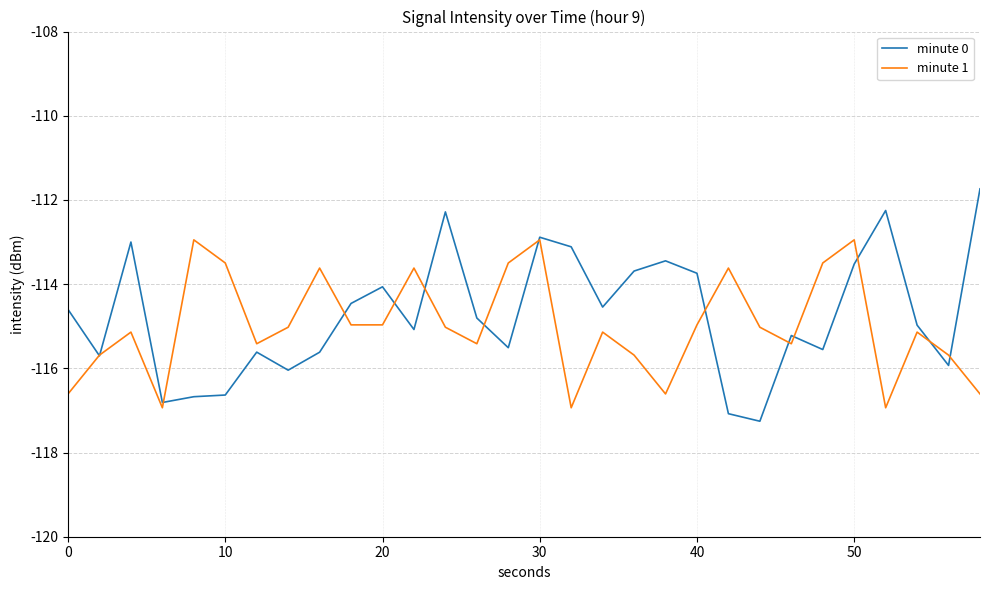

Which series has the widest spread of values?

minute 0